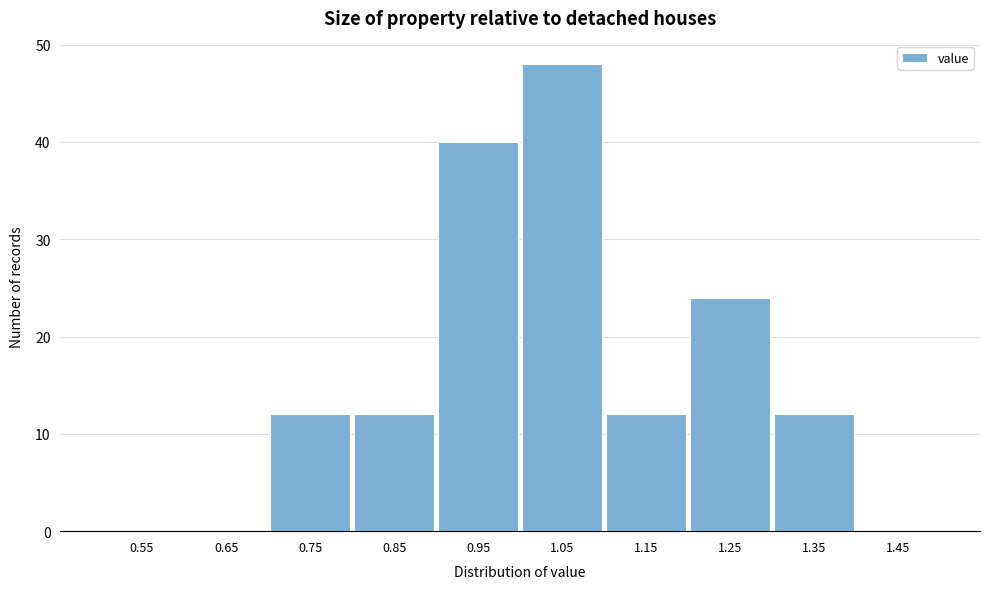

Reading right to left, what are all the values shown in this chart?

1.45=0	1.35=12	1.25=24	1.15=12	1.05=48	0.95=40	0.85=12	0.75=12	0.65=0	0.55=0